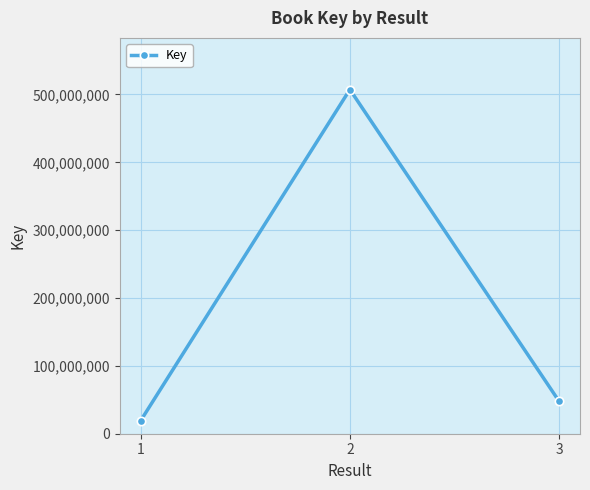

What is the difference between the maximum and minimum values?

488010054